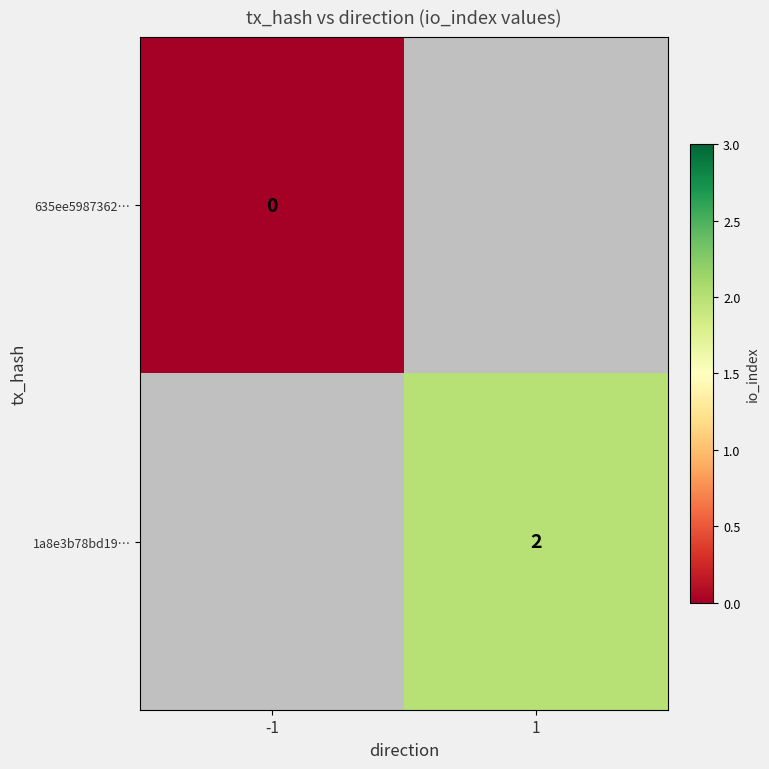

How many distinct data groups are displayed?

2